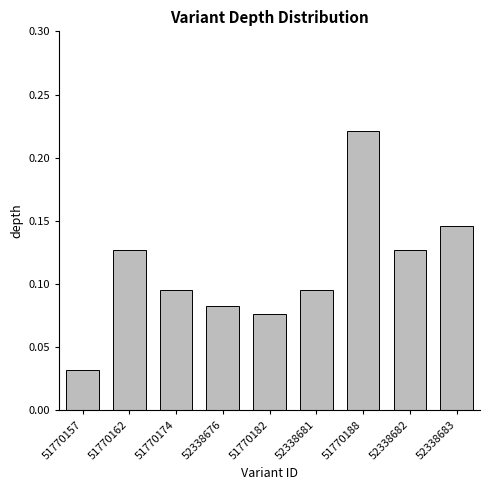

The chart shows a value of 0.0 at 51770182. True or false?

False